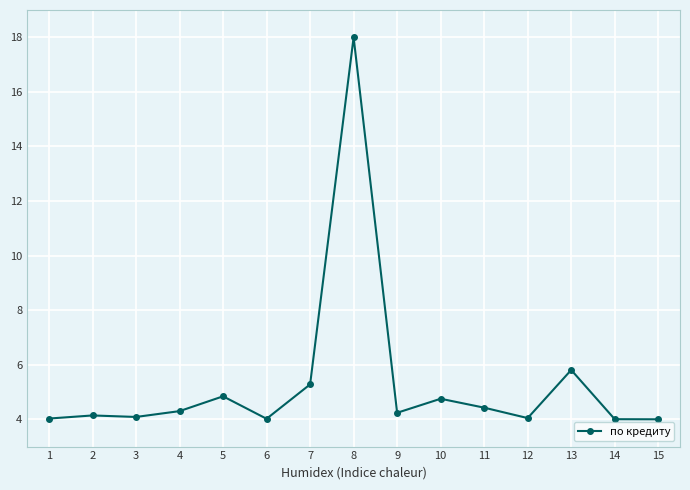

The value at 9 is 2.3. True or false?

False